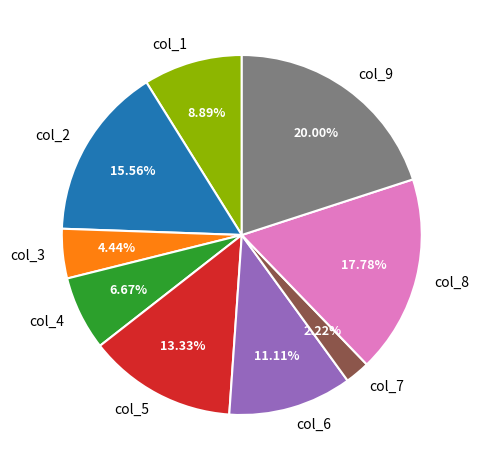

Which slice is the largest?

col_9